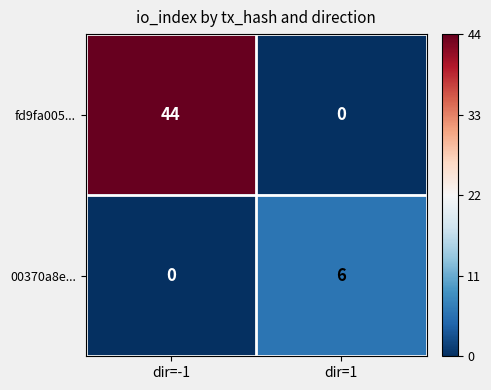

The 00370a8e... series shows 9 at dir=1. True or false?

False